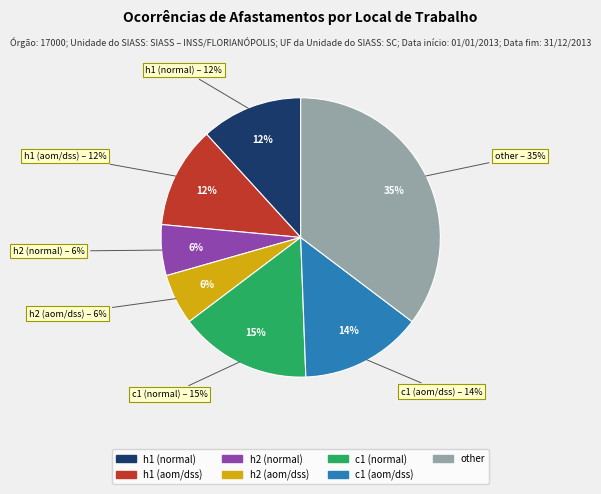

True or false: mouse accounts for 1% of the total.

False